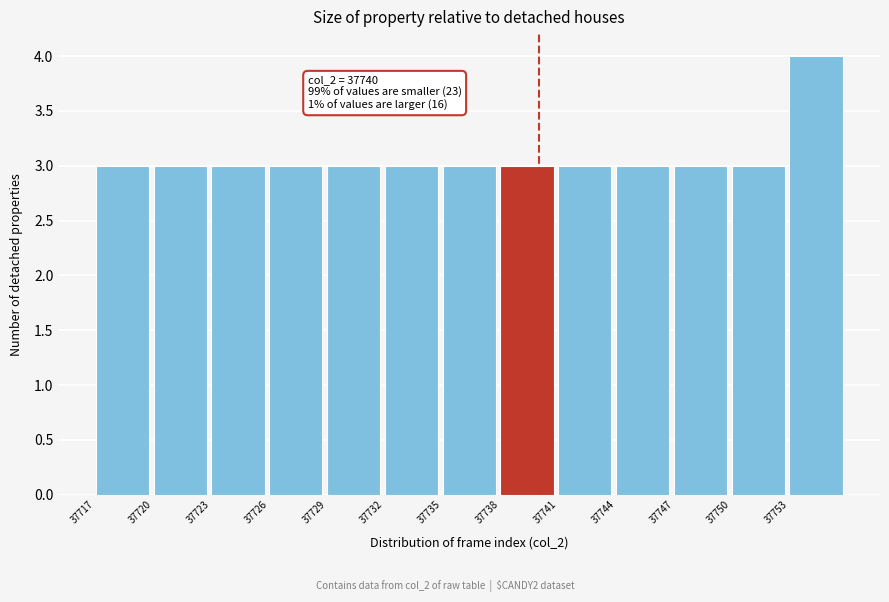

Which range on the x-axis has the tallest bar?

37753 to 37756